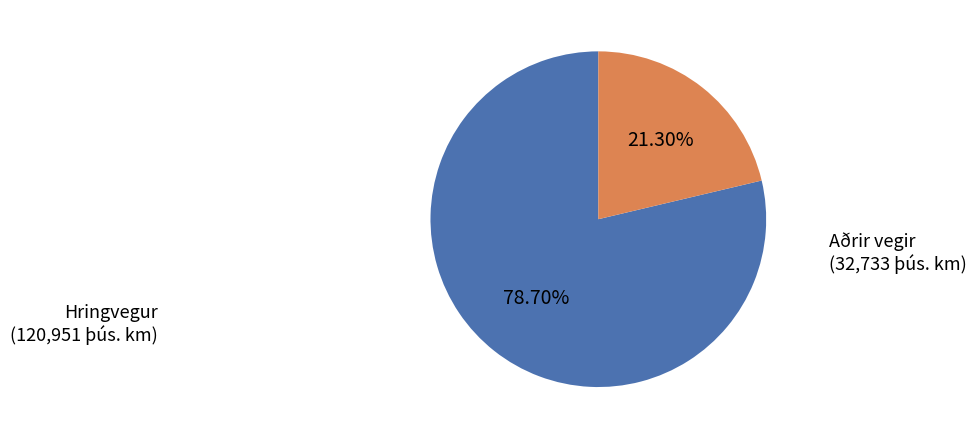

Which category has the smallest portion of the pie?

Aðrir vegir